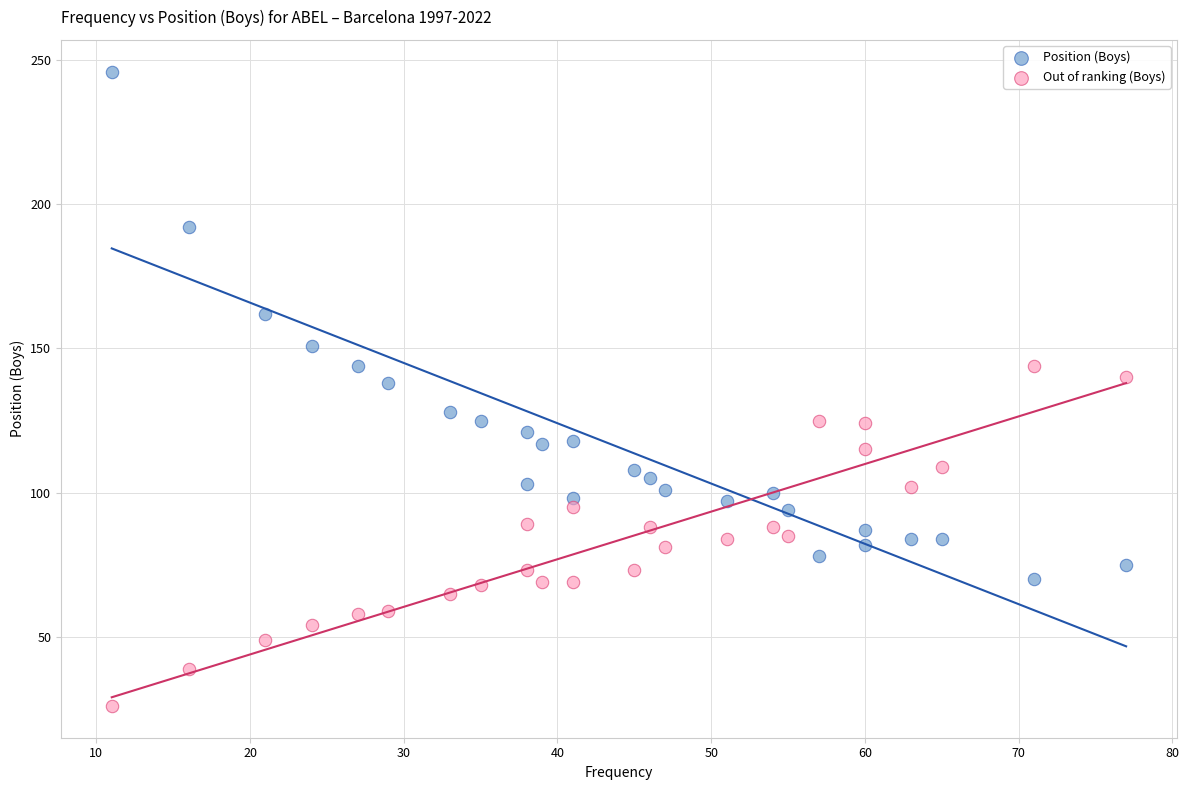

What is the X range (max minus min) for the scatter plot?

66